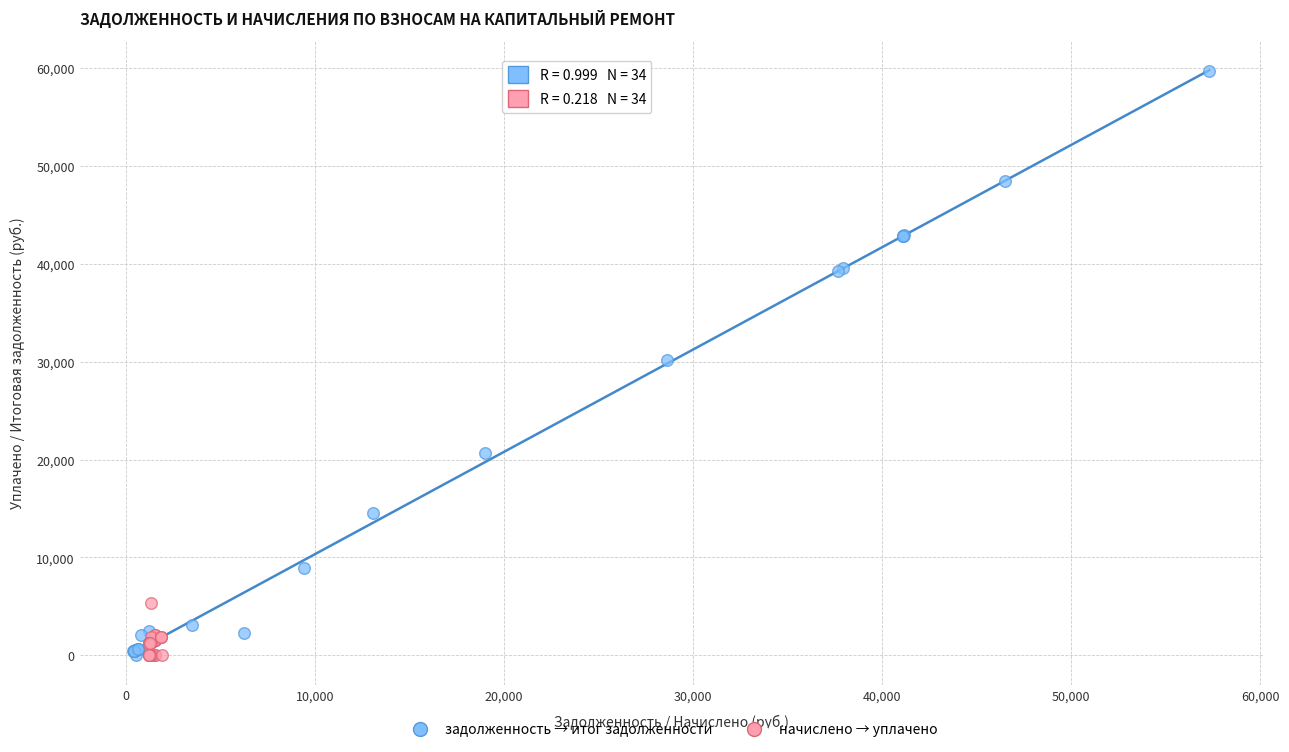

Which series has the largest Y range (max minus min)?

задолженность → итог задолженности